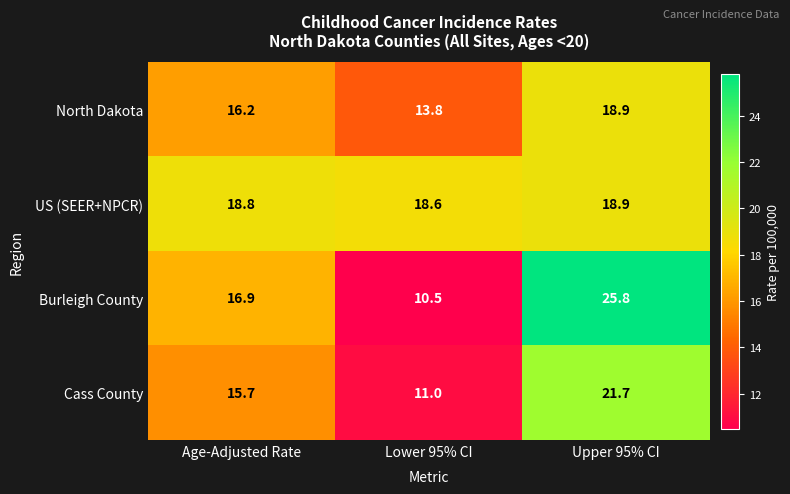

Read the Cass County value at Age-Adjusted Rate.

15.7